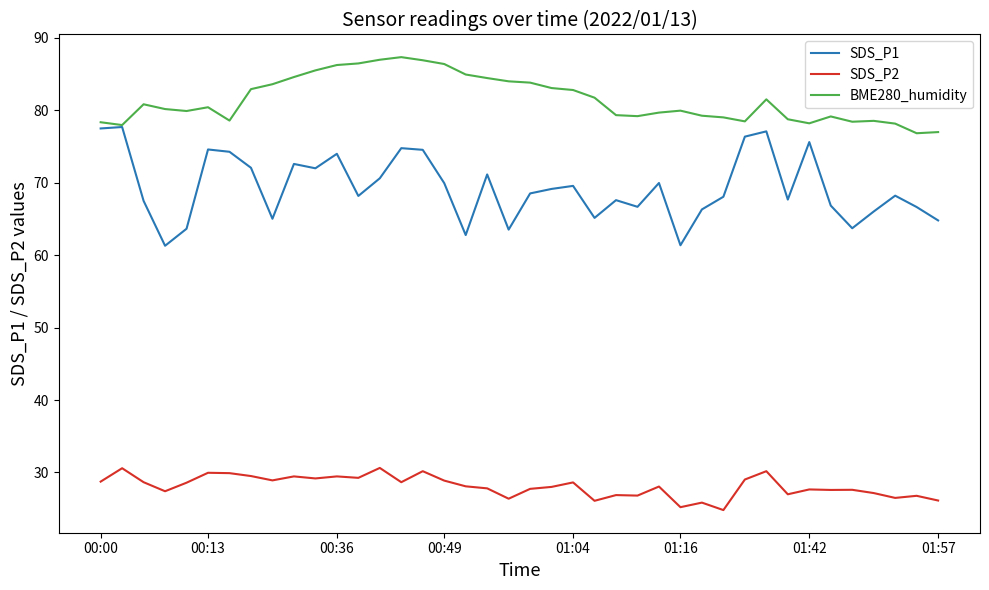

How many series are shown in this chart?

3